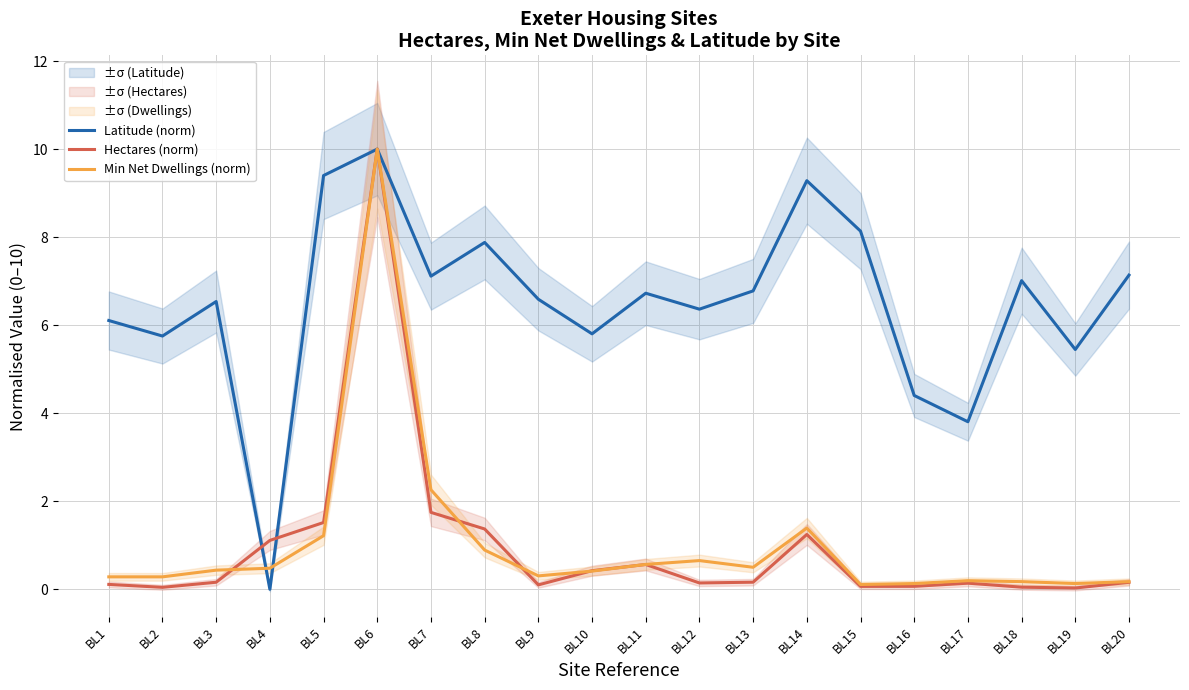

Which series has the largest total across all categories?

Latitude (norm)